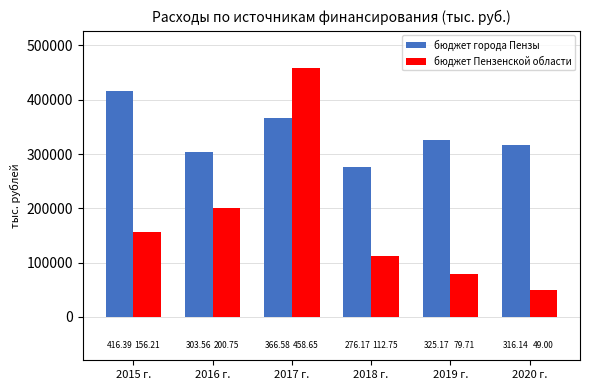

Rank the categories by бюджет города Пензы value from highest to lowest.

2015 г., 2017 г., 2019 г., 2020 г., 2016 г., 2018 г.